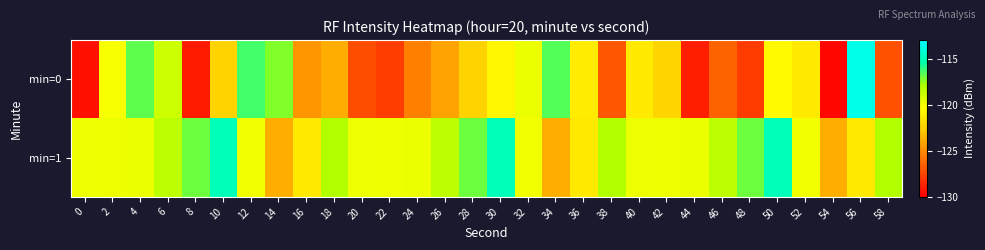

Rank the series at 56 from highest to lowest value.

min=0, min=1